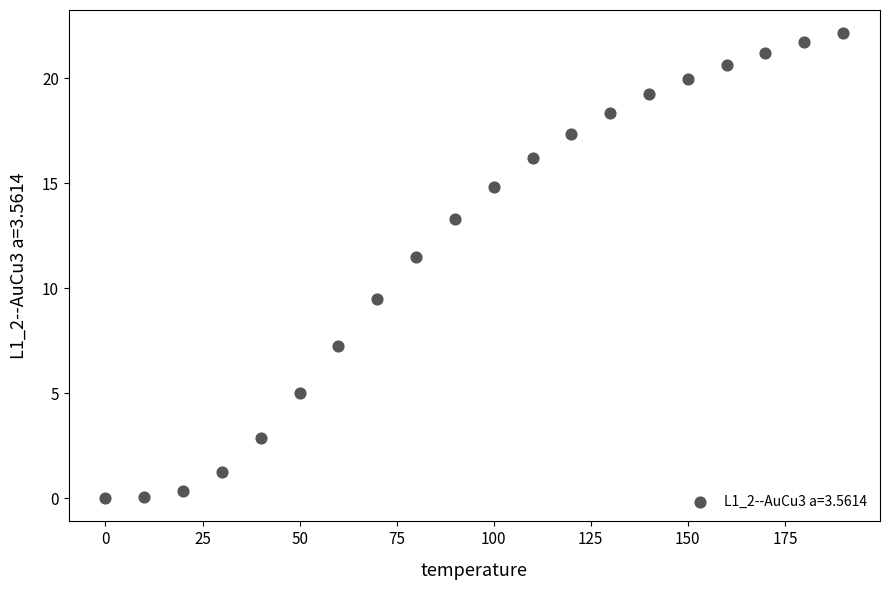

What is the range of Y values (max minus min)?

22.2